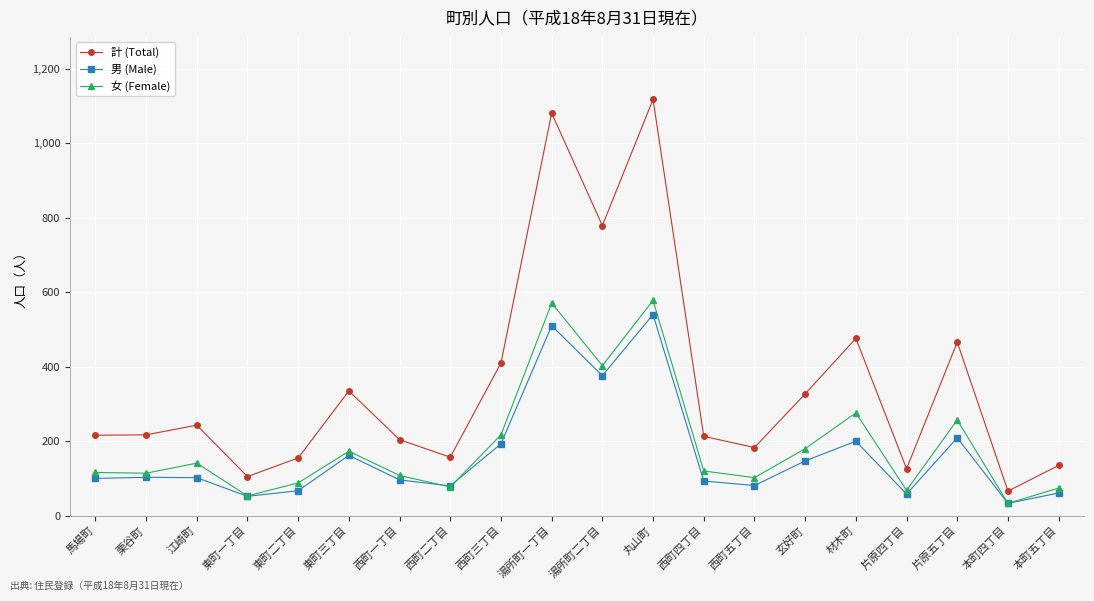

Read the 女 (Female) value at 西町三丁目, to the nearest 100.

200